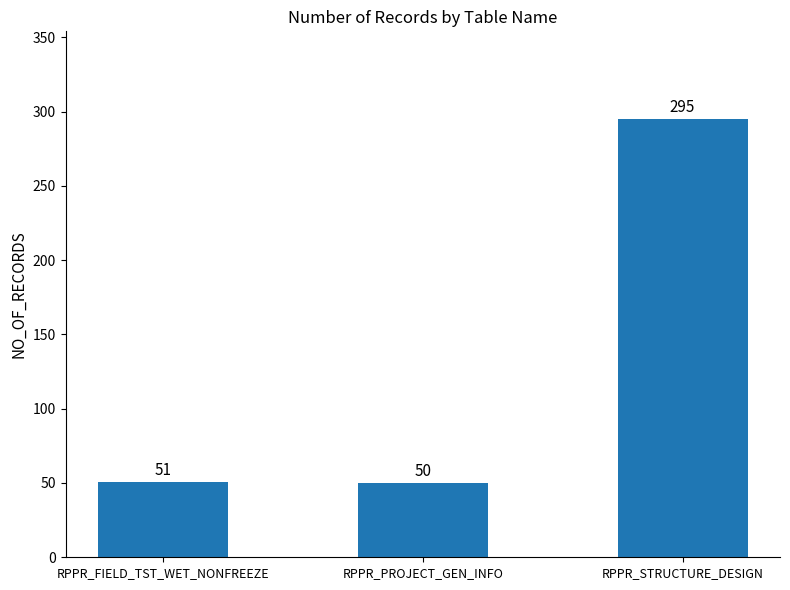

What is the sum of all values?

396